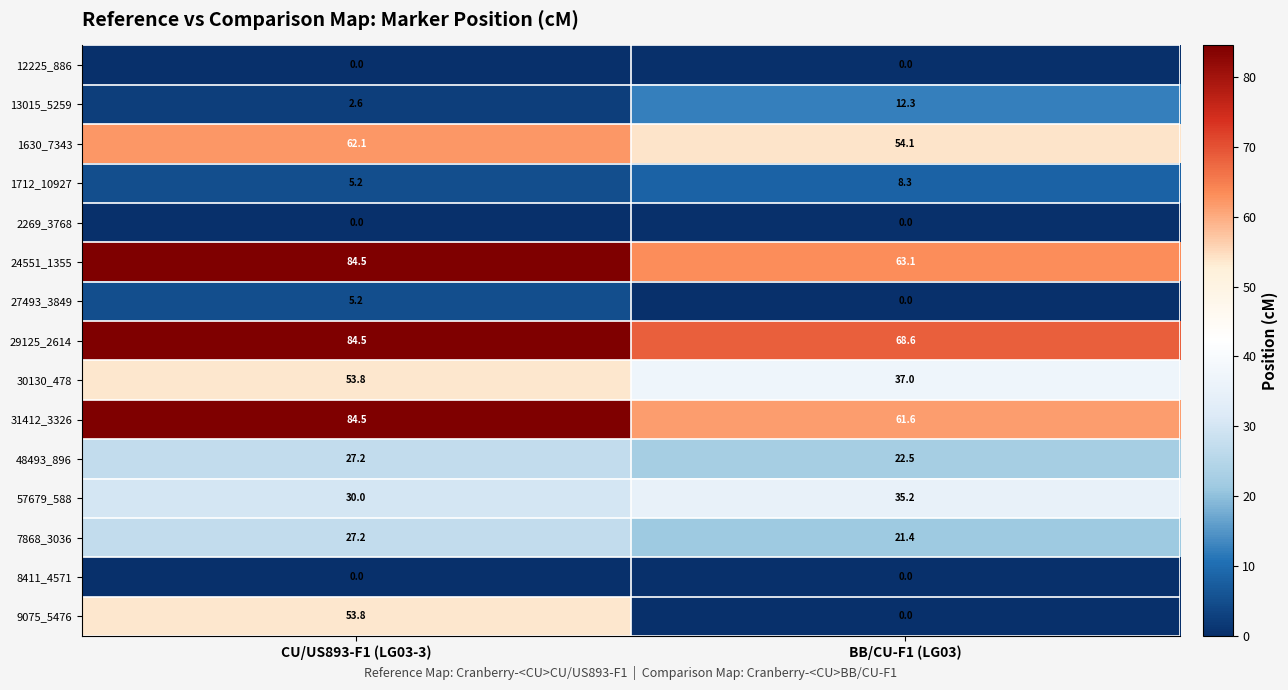

Read the 31412_3326 value at BB/CU-F1 (LG03).

61.6